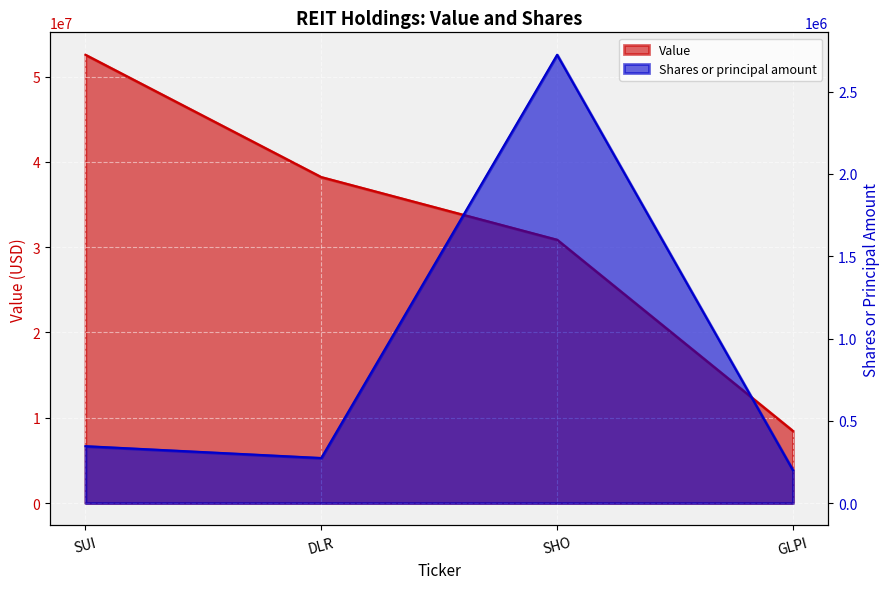

At which label is Value closest to 30504000?

SHO